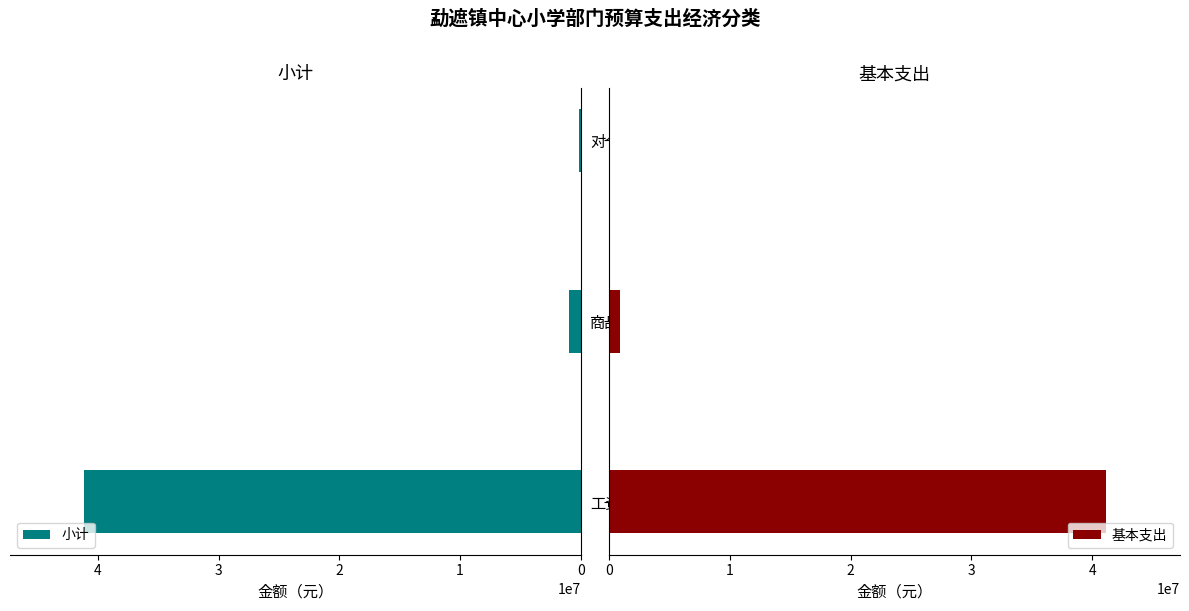

What is the average value of the 小计 series?

14080018.5